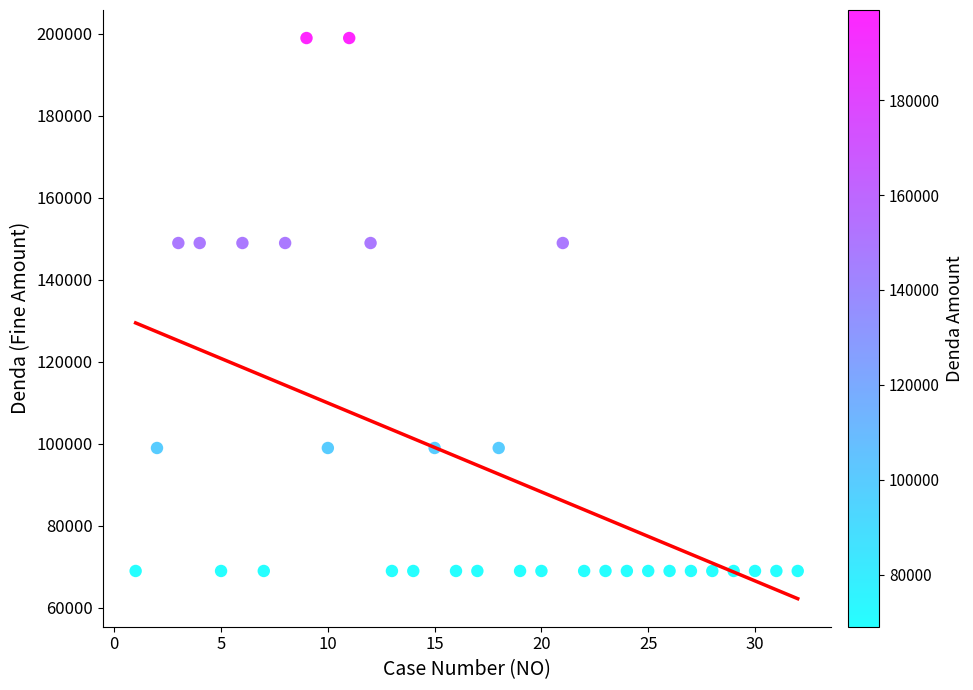

What is the range of Y values (max minus min)?

130000